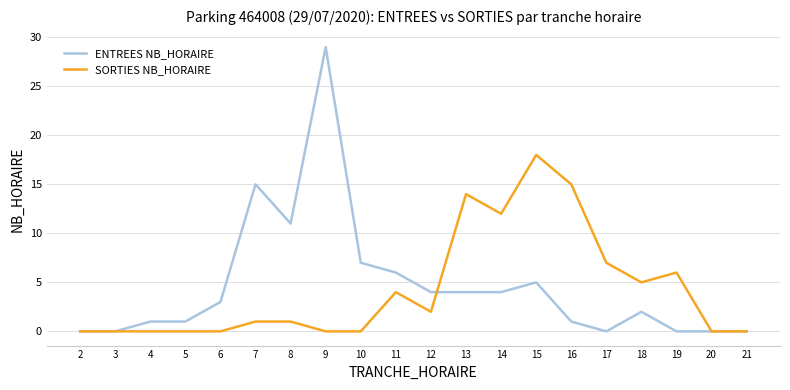

Reading left to right, list all the values displayed in this chart.

ENTREES NB_HORAIRE: 2=0	3=0	4=1	5=1	6=3	7=15	8=11	9=29	10=7	11=6	12=4	13=4	14=4	15=5	16=1	17=0	18=2	19=0	20=0	21=0
SORTIES NB_HORAIRE: 2=0	3=0	4=0	5=0	6=0	7=1	8=1	9=0	10=0	11=4	12=2	13=14	14=12	15=18	16=15	17=7	18=5	19=6	20=0	21=0